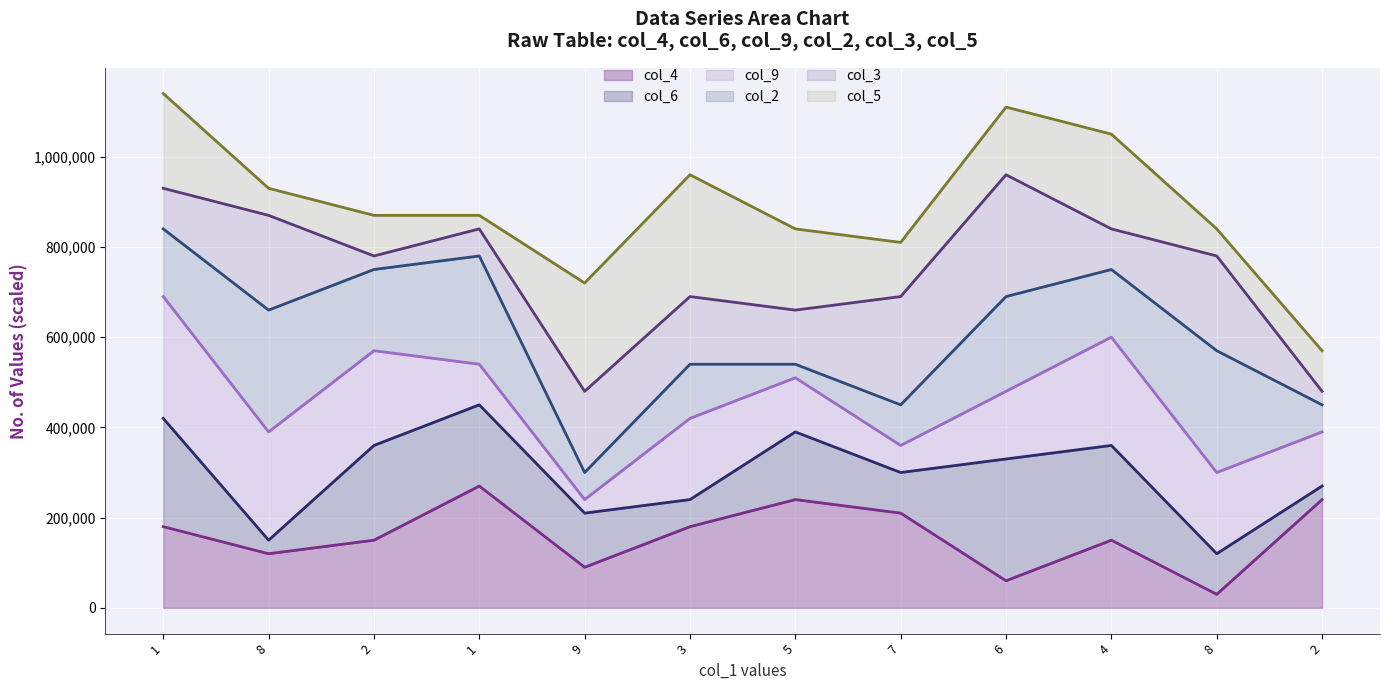

What is the value of the col_6 line point at the 6th from the left?

240000